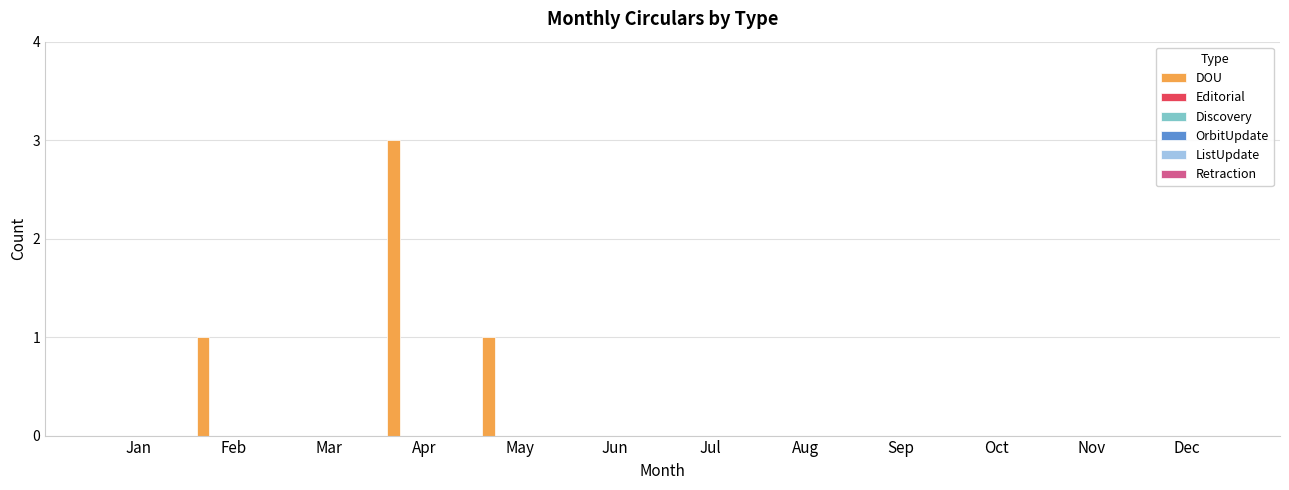

What is the sum of all values?

5